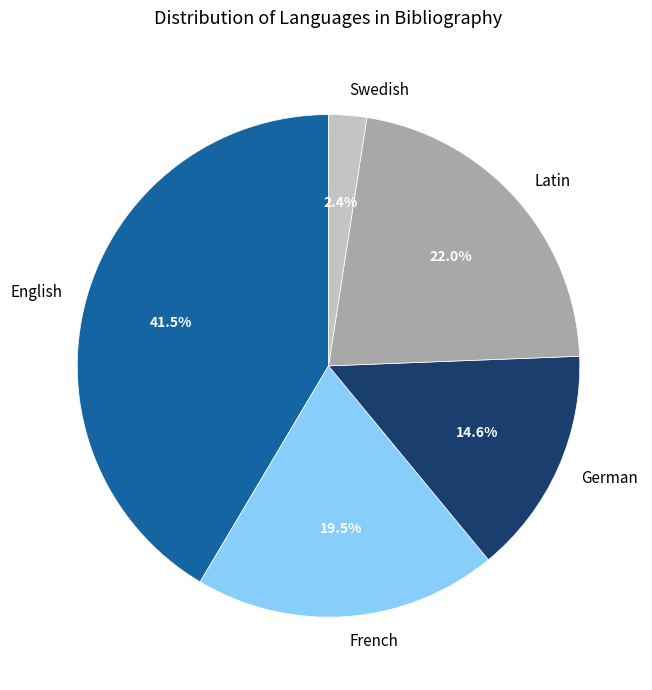

Does any single category account for the majority?

No